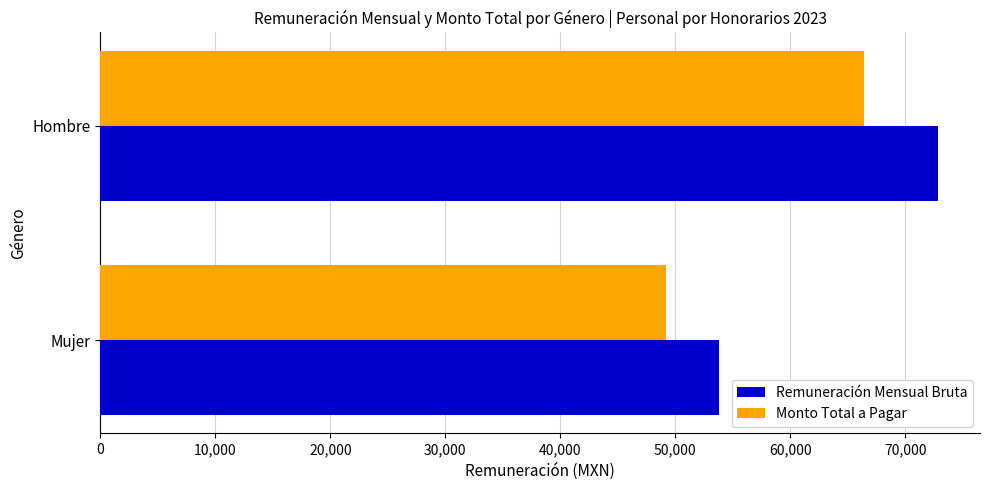

What are all the series names shown in the legend?

Remuneración Mensual Bruta, Monto Total a Pagar